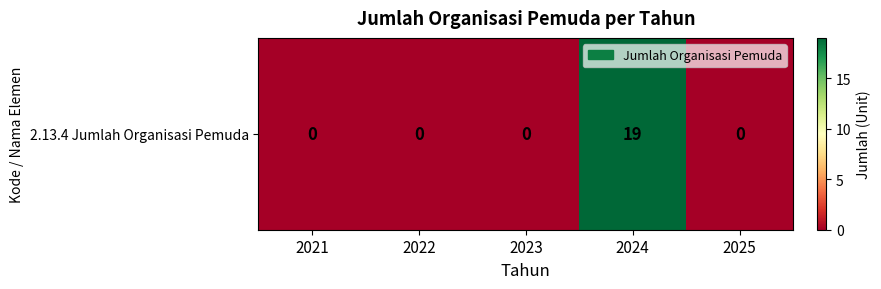

What is the change in value from 2022 to 2024?

+19